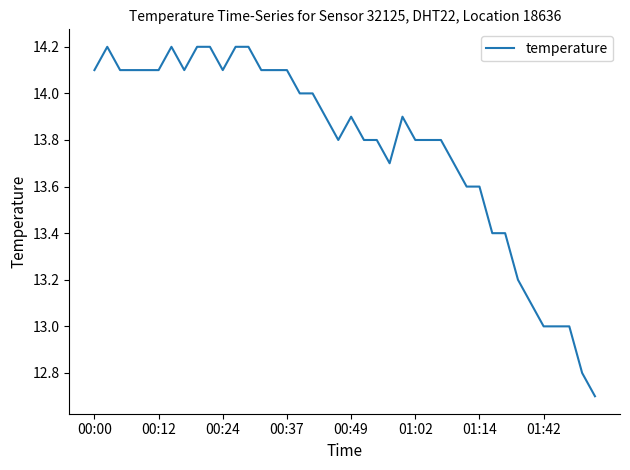

What is the smallest value displayed?

12.7